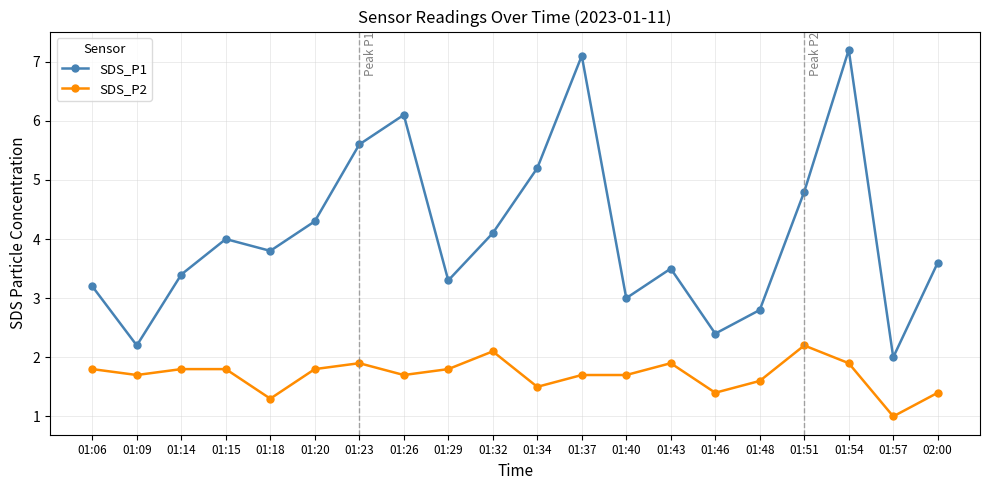

Where does the SDS_P1 series first go above 3?

01:06